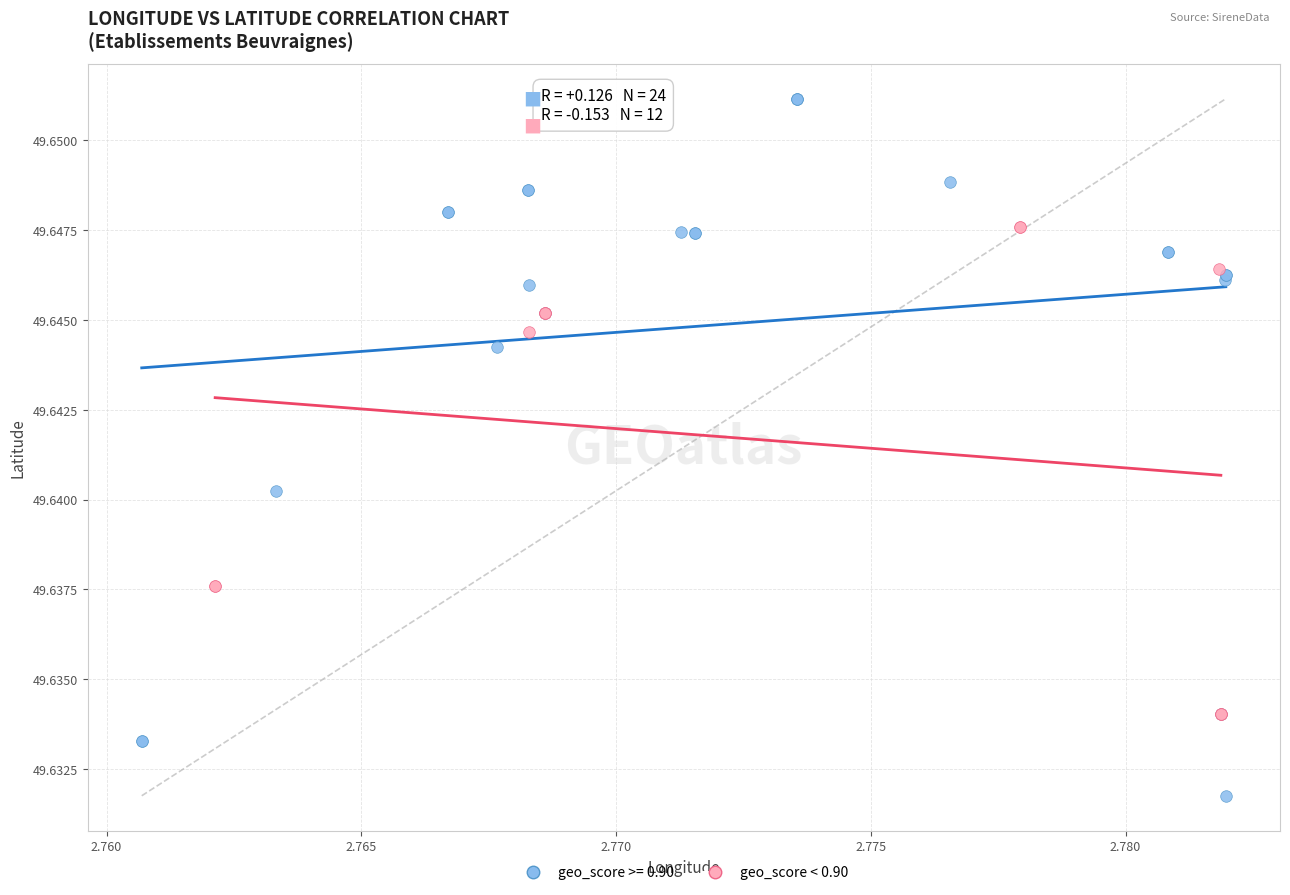

Which series has the widest spread of Y values?

geo_score >= 0.90